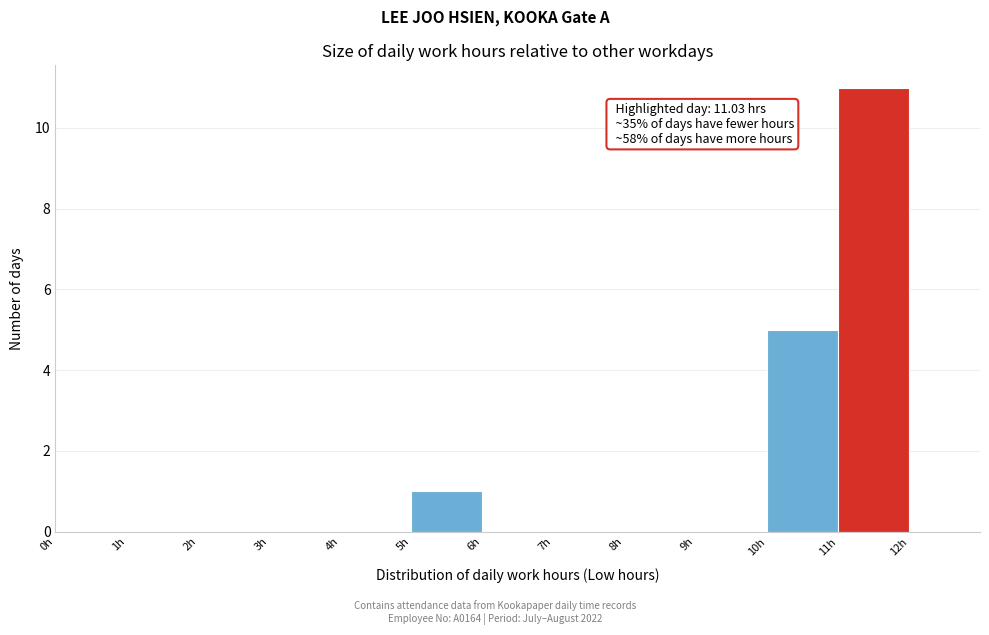

Which range on the x-axis has the tallest bar?

11 to 12